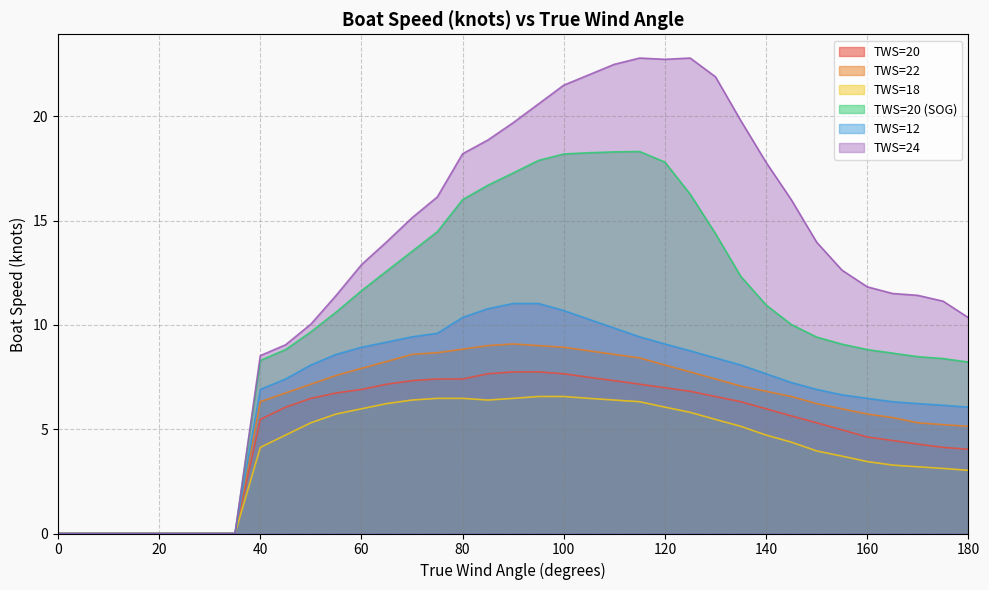

What is the sum of the TWS=18 values at 70 and 95?

13.0